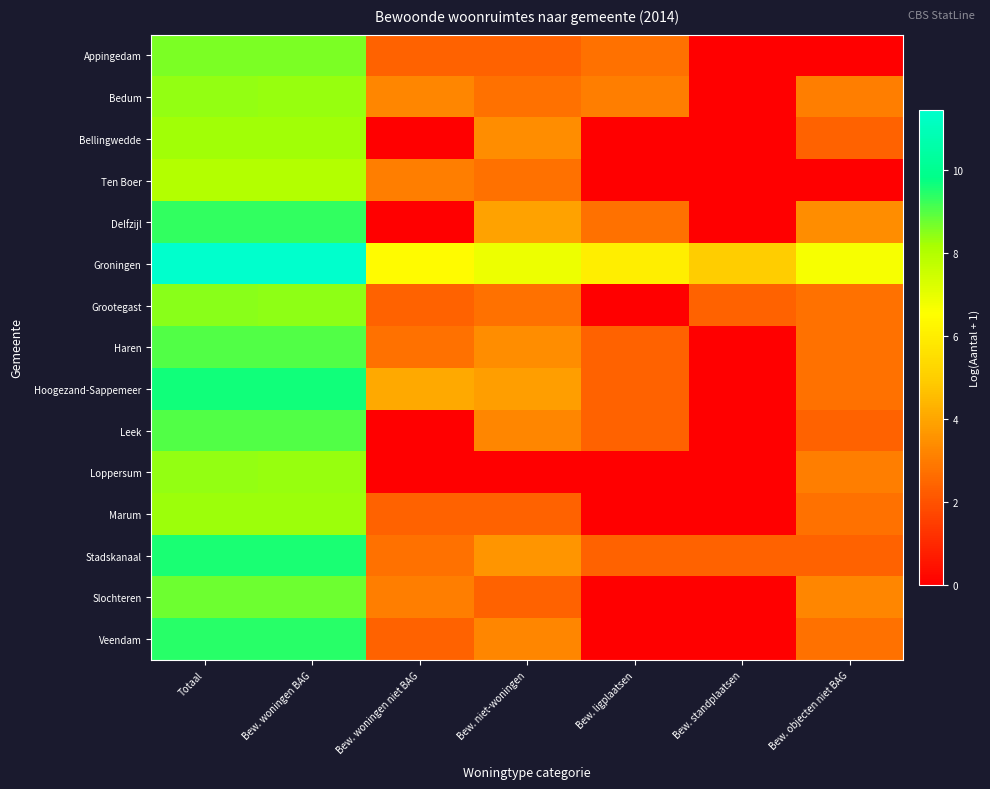

Reading left to right, what are all the values shown in this chart?

Appingedam: Totaal=8.6	Bew. woningen BAG=8.6	Bew. woningen niet BAG=2.4	Bew. niet-woningen=2.4	Bew. ligplaatsen=2.8	Bew. standplaatsen=0.0	Bew. objecten niet BAG=0.0
Bedum: Totaal=8.4	Bew. woningen BAG=8.4	Bew. woningen niet BAG=3.3	Bew. niet-woningen=2.8	Bew. ligplaatsen=3.0	Bew. standplaatsen=0.0	Bew. objecten niet BAG=3.0
Bellingwedde: Totaal=8.3	Bew. woningen BAG=8.3	Bew. woningen niet BAG=0.0	Bew. niet-woningen=3.4	Bew. ligplaatsen=0.0	Bew. standplaatsen=0.0	Bew. objecten niet BAG=2.4
Ten Boer: Totaal=8.0	Bew. woningen BAG=8.0	Bew. woningen niet BAG=3.0	Bew. niet-woningen=2.8	Bew. ligplaatsen=0.0	Bew. standplaatsen=0.0	Bew. objecten niet BAG=0.0
Delfzijl: Totaal=9.3	Bew. woningen BAG=9.3	Bew. woningen niet BAG=0.0	Bew. niet-woningen=3.9	Bew. ligplaatsen=2.8	Bew. standplaatsen=0.0	Bew. objecten niet BAG=3.4
Groningen: Totaal=11.5	Bew. woningen BAG=11.4	Bew. woningen niet BAG=6.4	Bew. niet-woningen=6.9	Bew. ligplaatsen=6.0	Bew. standplaatsen=4.9	Bew. objecten niet BAG=6.7
Grootegast: Totaal=8.5	Bew. woningen BAG=8.5	Bew. woningen niet BAG=2.4	Bew. niet-woningen=2.8	Bew. ligplaatsen=0.0	Bew. standplaatsen=2.4	Bew. objecten niet BAG=2.8
Haren: Totaal=9.0	Bew. woningen BAG=9.0	Bew. woningen niet BAG=2.8	Bew. niet-woningen=3.4	Bew. ligplaatsen=2.4	Bew. standplaatsen=0.0	Bew. objecten niet BAG=2.8
Hoogezand-Sappemeer: Totaal=9.6	Bew. woningen BAG=9.6	Bew. woningen niet BAG=4.1	Bew. niet-woningen=3.8	Bew. ligplaatsen=2.4	Bew. standplaatsen=0.0	Bew. objecten niet BAG=2.8
Leek: Totaal=9.0	Bew. woningen BAG=9.0	Bew. woningen niet BAG=0.0	Bew. niet-woningen=3.3	Bew. ligplaatsen=2.4	Bew. standplaatsen=0.0	Bew. objecten niet BAG=2.4
Loppersum: Totaal=8.4	Bew. woningen BAG=8.4	Bew. woningen niet BAG=0.0	Bew. niet-woningen=0.0	Bew. ligplaatsen=0.0	Bew. standplaatsen=0.0	Bew. objecten niet BAG=3.0
Marum: Totaal=8.3	Bew. woningen BAG=8.3	Bew. woningen niet BAG=2.4	Bew. niet-woningen=2.4	Bew. ligplaatsen=0.0	Bew. standplaatsen=0.0	Bew. objecten niet BAG=2.8
Stadskanaal: Totaal=9.6	Bew. woningen BAG=9.6	Bew. woningen niet BAG=2.8	Bew. niet-woningen=3.6	Bew. ligplaatsen=2.4	Bew. standplaatsen=2.4	Bew. objecten niet BAG=2.4
Slochteren: Totaal=8.8	Bew. woningen BAG=8.7	Bew. woningen niet BAG=3.0	Bew. niet-woningen=2.4	Bew. ligplaatsen=0.0	Bew. standplaatsen=0.0	Bew. objecten niet BAG=3.3
Veendam: Totaal=9.4	Bew. woningen BAG=9.4	Bew. woningen niet BAG=2.4	Bew. niet-woningen=3.3	Bew. ligplaatsen=0.0	Bew. standplaatsen=0.0	Bew. objecten niet BAG=2.8